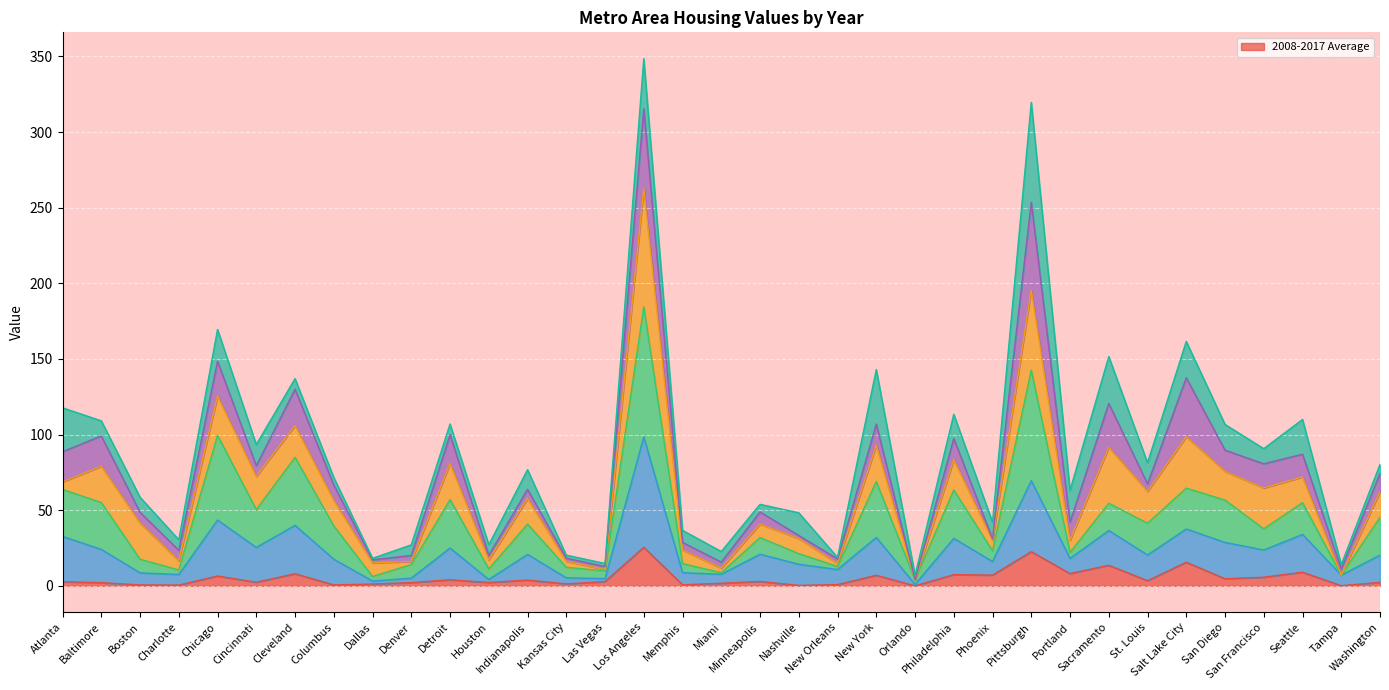

What is the maximum value for 2008-2017 Average?

25.5